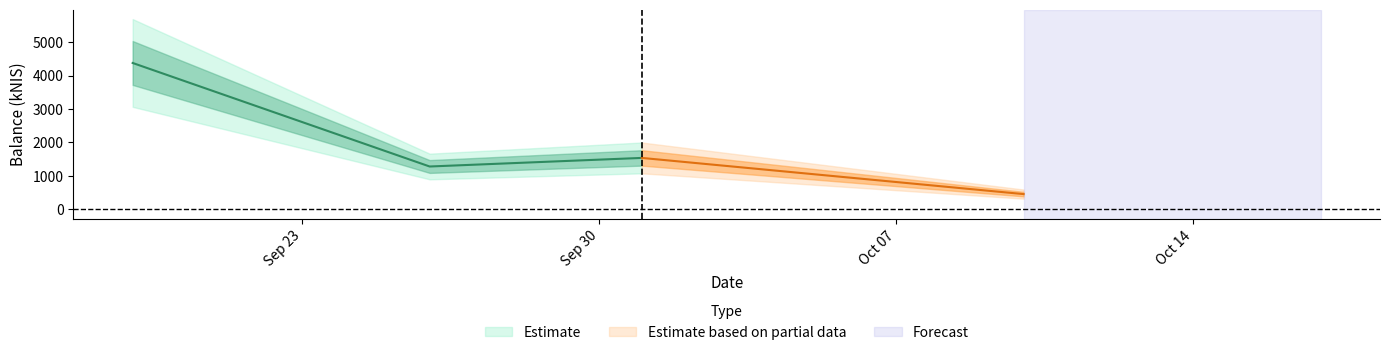

Read the value at 2024-10-01.

1535.7